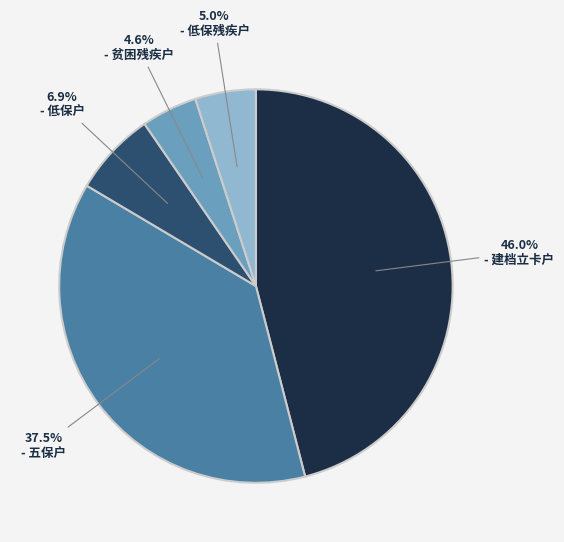

To the nearest percent, what is the difference between the largest and smallest slice percentages?

41%